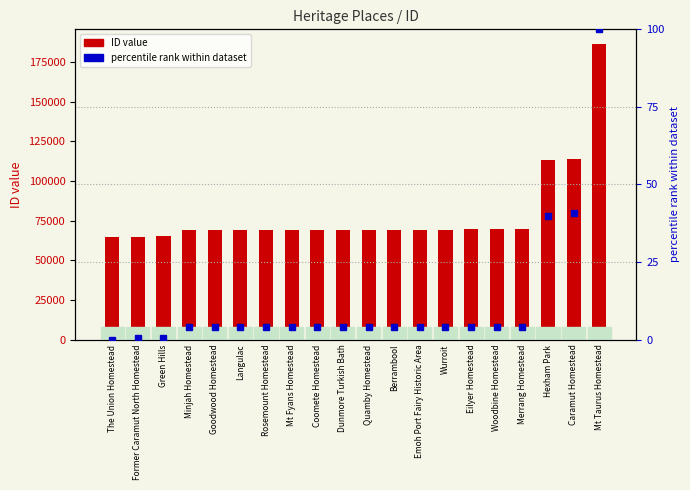

Is it true that ID equals 64405.0 at The Union Homestead?

True